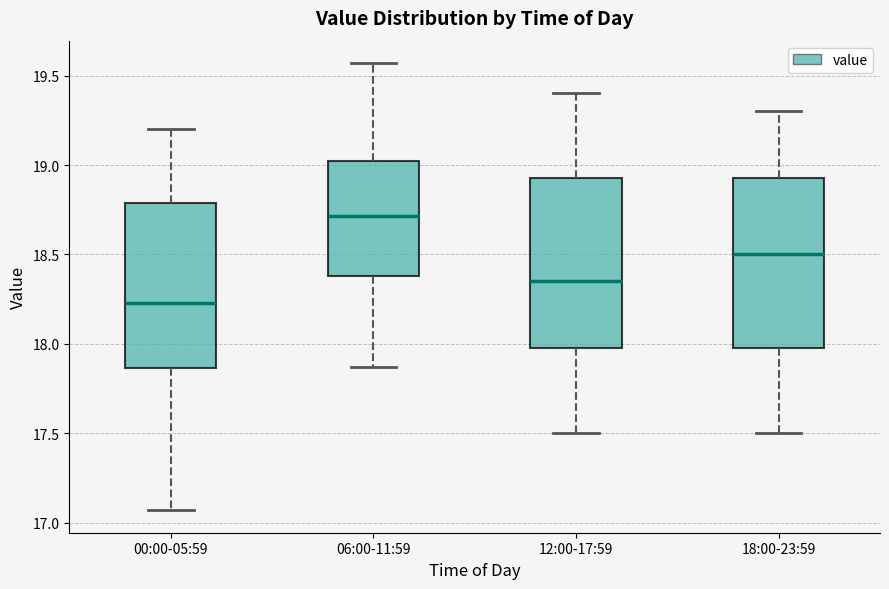

Where does the upper whisker of the box for 18:00-23:59 end on the y-axis? The values are not printed on the chart, so give them approximately, as read against the axis.

19.30